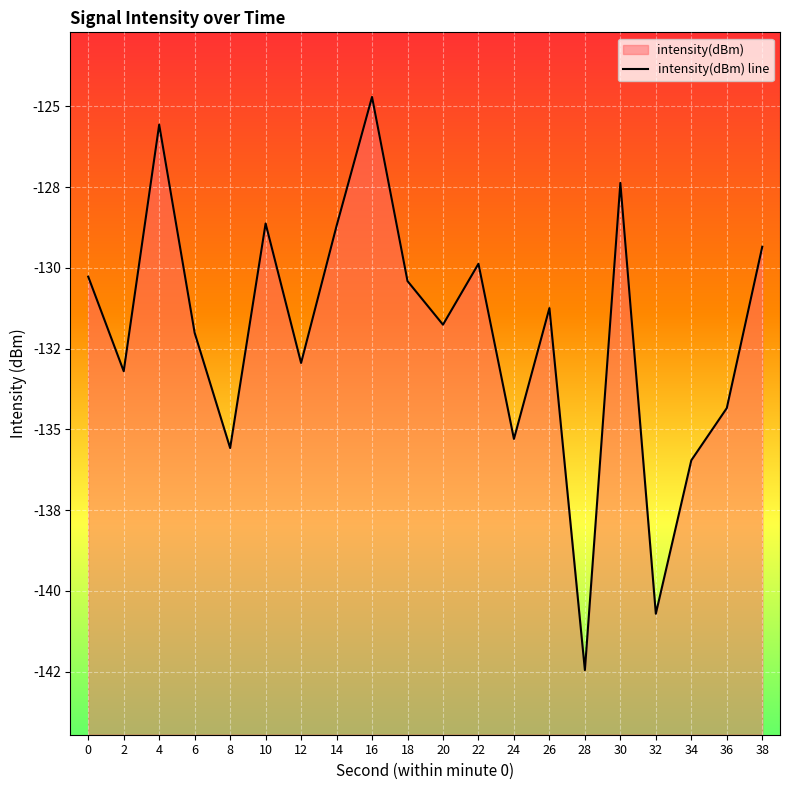

What is the sum of all values?

-2640.4